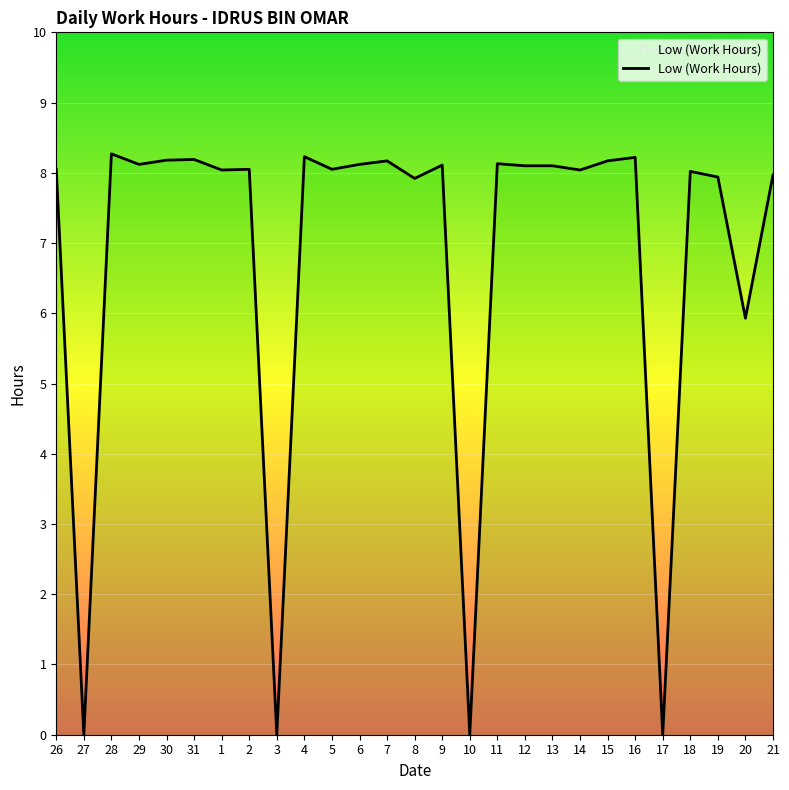

What is the maximum value shown in the chart?

8.3